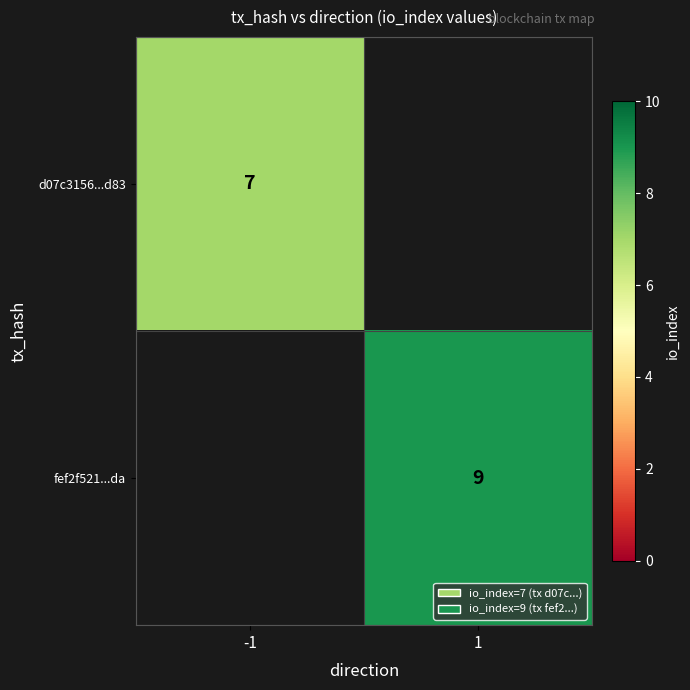

Is it true that d07c3156...d83 equals 7 at -1?

True